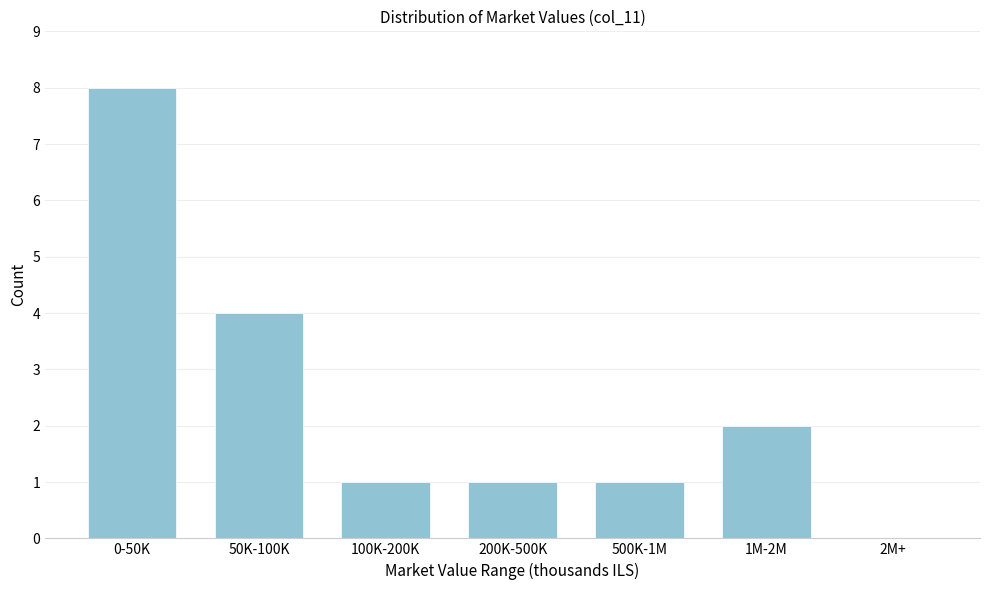

Reading left to right, extract all data points from this chart.

0-50K=8	50K-100K=4	100K-200K=1	200K-500K=1	500K-1M=1	1M-2M=2	2M+=0